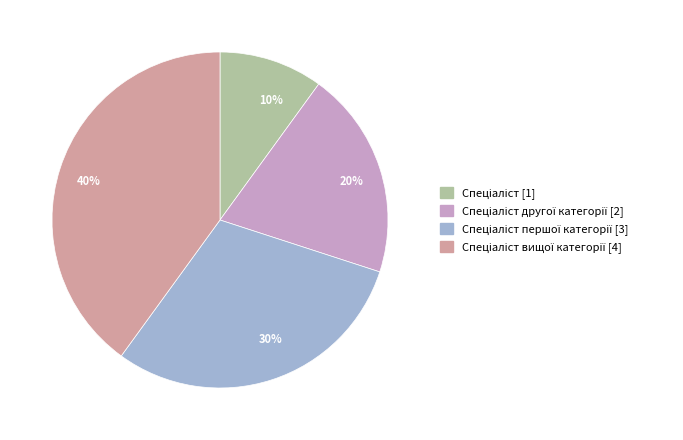

Does 10% account for over 50% of the chart?

No